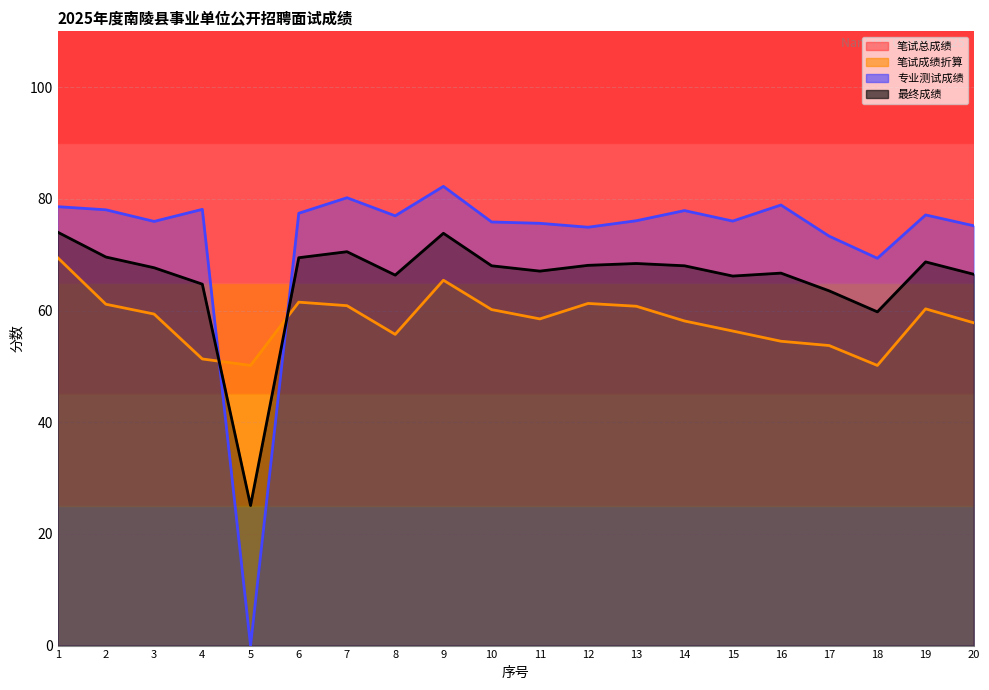

The 最终成绩 series shows 47.2 at 1. True or false?

False